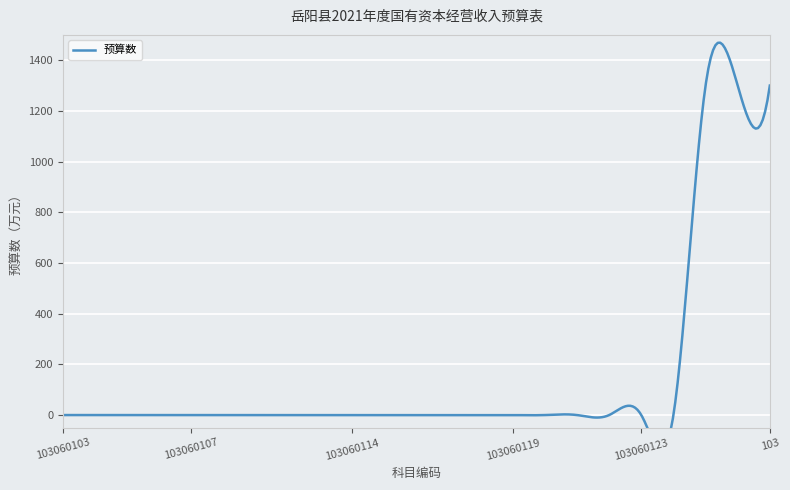

What is the label of the 21st point from the left?

1030601